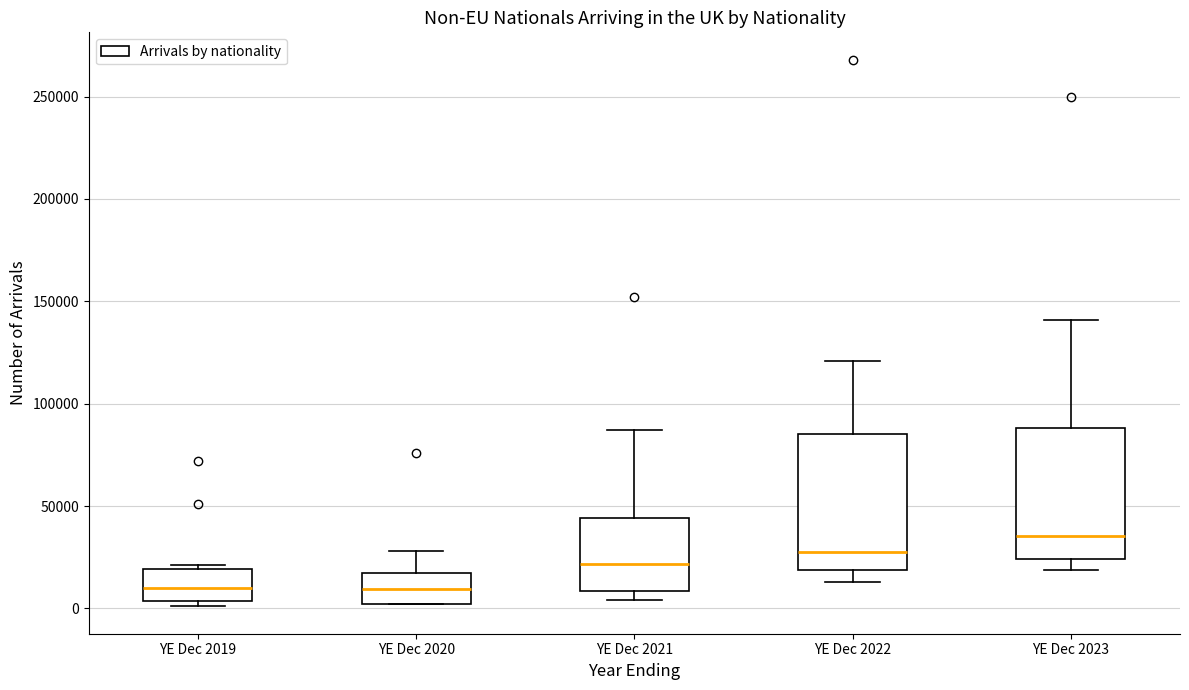

Reading left to right, transcribe this box plot: for each box, give where its median line is, the range the box spans, and where its two whiskers end, as read against the y-axis. The values are not printed on the chart, so give them approximately, as read against the axis.

YE Dec 2019: median 10000, box 5000 to 20000, whiskers 0 to 20000
YE Dec 2020: median 10000, box 0 to 20000, whiskers 0 to 30000
YE Dec 2021: median 20000, box 10000 to 45000, whiskers 5000 to 85000
YE Dec 2022: median 30000, box 20000 to 85000, whiskers 15000 to 120000
YE Dec 2023: median 35000, box 25000 to 90000, whiskers 20000 to 140000